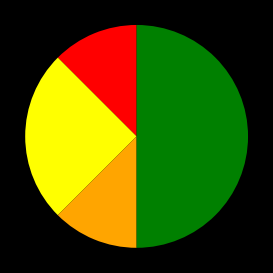

How many segments does this pie chart have?

4